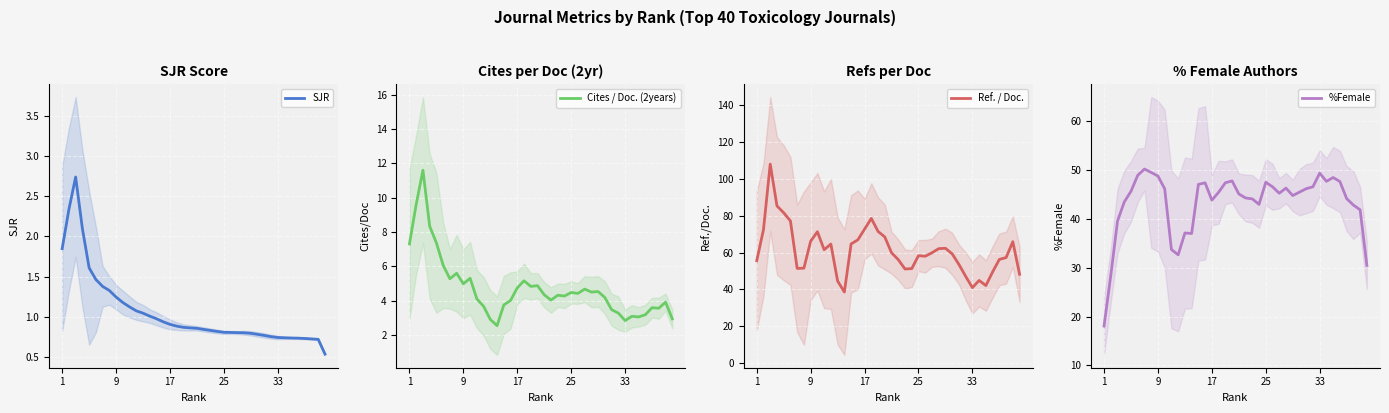

Reading left to right, extract all data points from this chart.

SJR: 1.8	2.3	2.7	2.1	1.6	1.5	1.4	1.3	1.2	1.2	1.1	1.1	1.0	1.0	1.0	0.9	0.9	0.9	0.9	0.9	0.9	0.8	0.8	0.8	0.8	0.8	0.8	0.8	0.8	0.8	0.8	0.8	0.7	0.7	0.7	0.7	0.7	0.7	0.7	0.5
Cites / Doc. (2years): 7.3	9.6	11.6	8.4	7.4	6.1	5.3	5.6	5.0	5.3	4.1	3.7	2.9	2.6	3.8	4.0	4.8	5.2	4.8	4.9	4.4	4.0	4.3	4.3	4.5	4.4	4.7	4.5	4.5	4.2	3.5	3.3	2.9	3.1	3.1	3.2	3.6	3.6	3.9	2.9
Ref. / Doc.: 55.6	72.4	107.9	85.3	81.5	77.1	51.4	51.5	66.1	71.3	61.5	64.6	44.6	38.6	64.6	66.9	72.7	78.5	71.4	68.4	59.9	56.1	51.1	51.3	58.3	58.0	59.9	62.1	62.3	59.3	53.5	47.1	41.0	44.9	42.1	49.5	56.3	57.3	65.9	48.2
%Female: 18.1	28.4	39.5	43.4	45.6	48.9	50.2	49.5	48.7	46.1	33.7	32.6	37.1	37.0	47.0	47.3	43.8	45.4	47.4	47.7	45.1	44.3	44.1	42.9	47.5	46.5	45.2	46.3	44.8	45.4	46.2	46.5	49.3	47.7	48.4	47.6	44.1	42.8	41.8	30.5